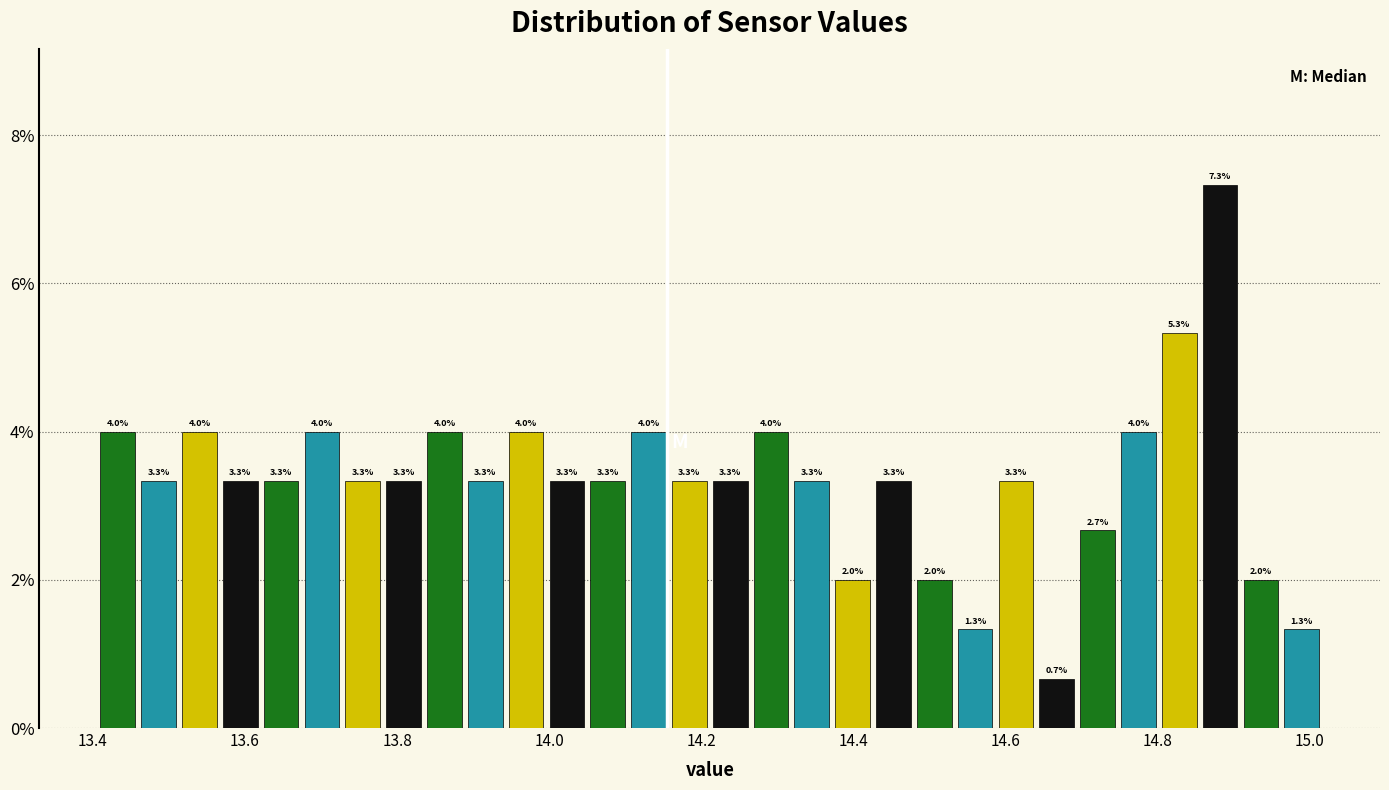

Around what value on the x-axis is the tallest bar? Give the approximate position of its centre, as read against the axis.

14.88